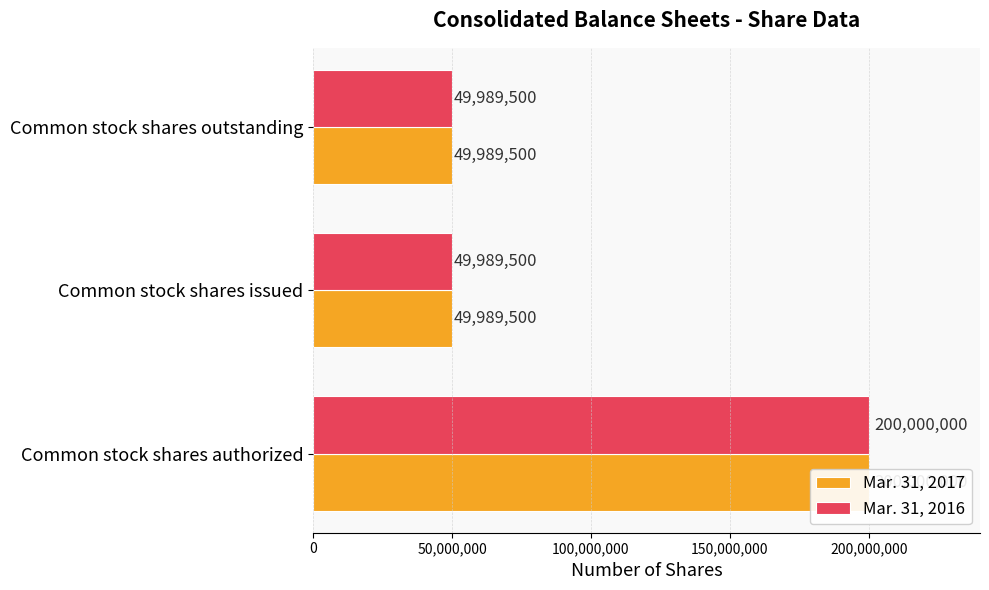

Reading left to right, what are all the values shown in this chart?

Mar. 31, 2017: 200000000	49989500	49989500
Mar. 31, 2016: 200000000	49989500	49989500